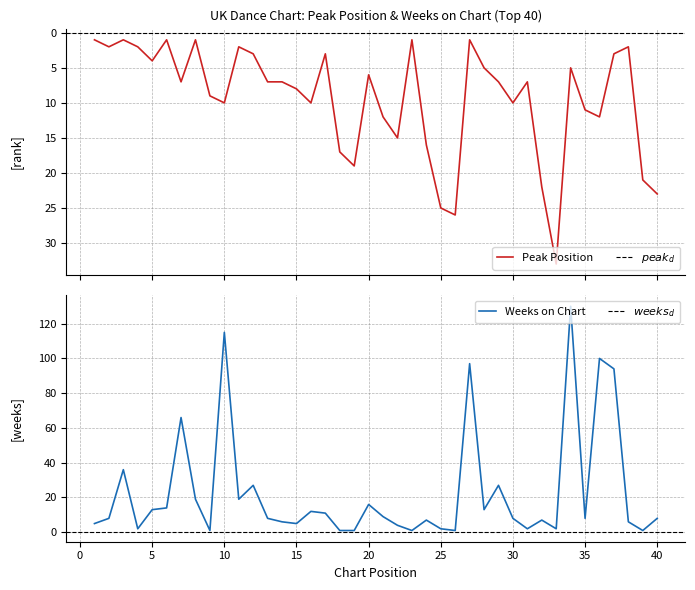

Is it true that Peak Position equals 1 at 3?

True